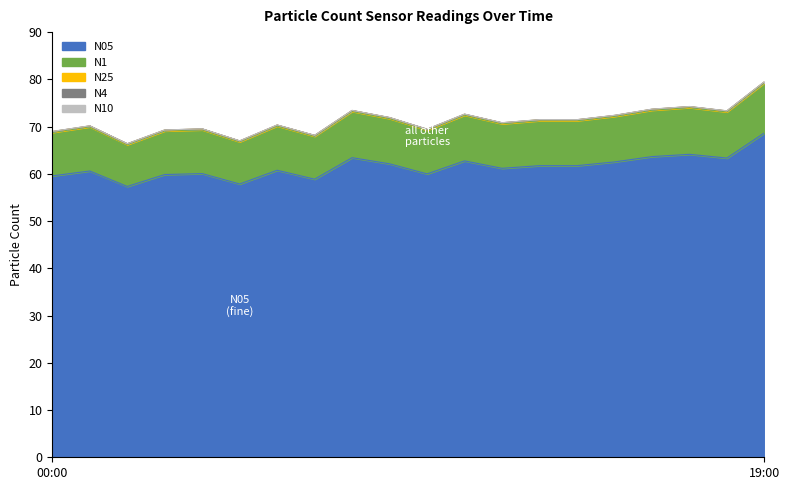

At which label does N4 first exceed 71?

08:00